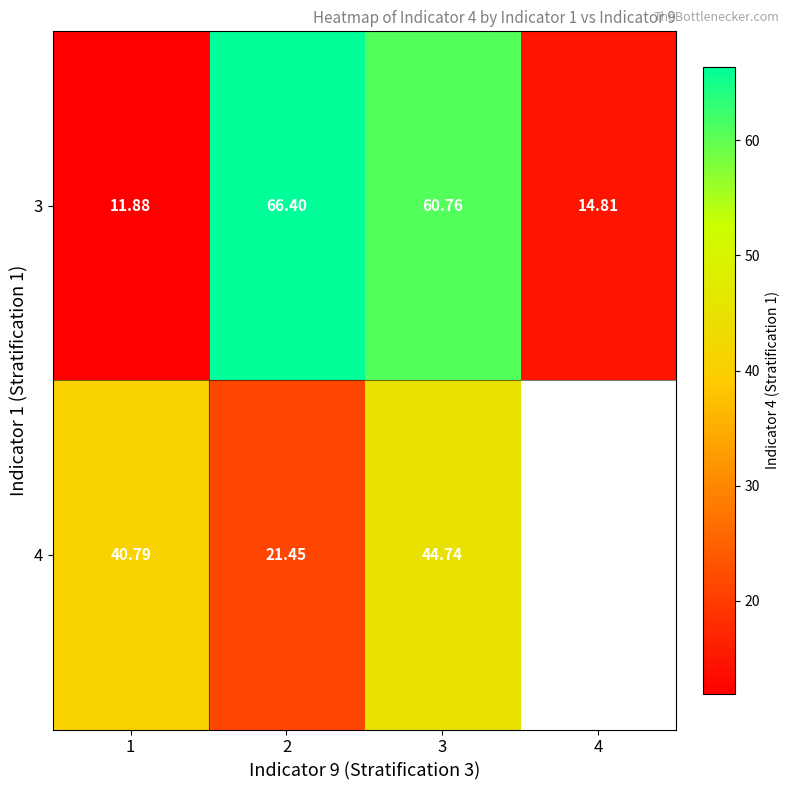

Is it true that 3 equals 14.8 at 4?

True